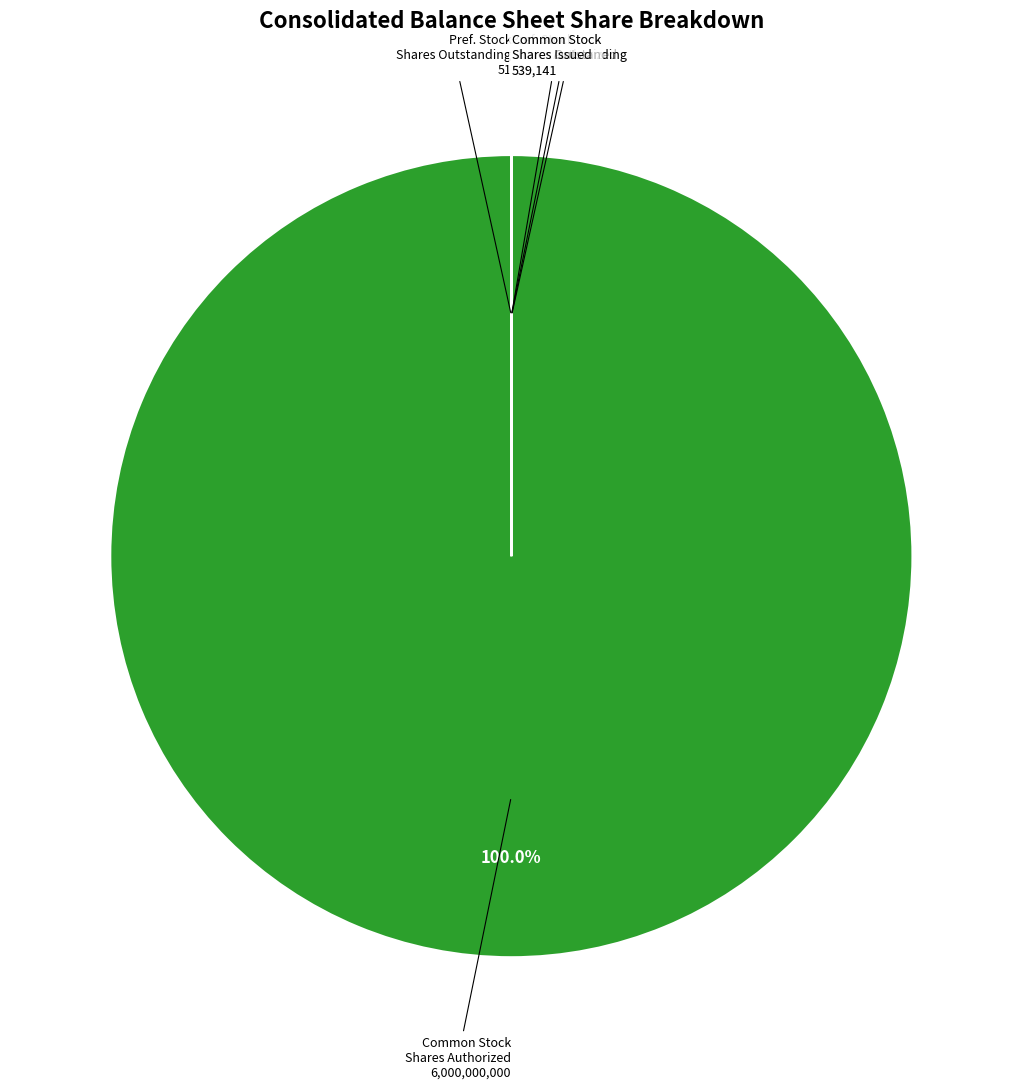

What is the largest slice in the pie chart?

Common Stock Shares Authorized